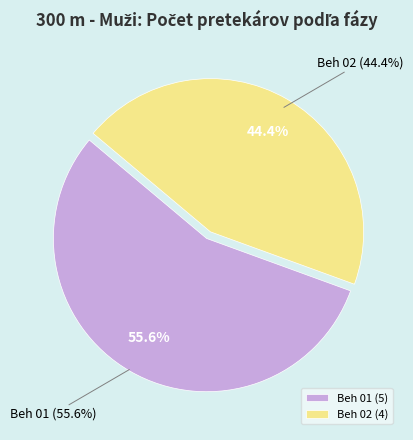

Rank the categories by value from highest to lowest.

Beh 01, Beh 02